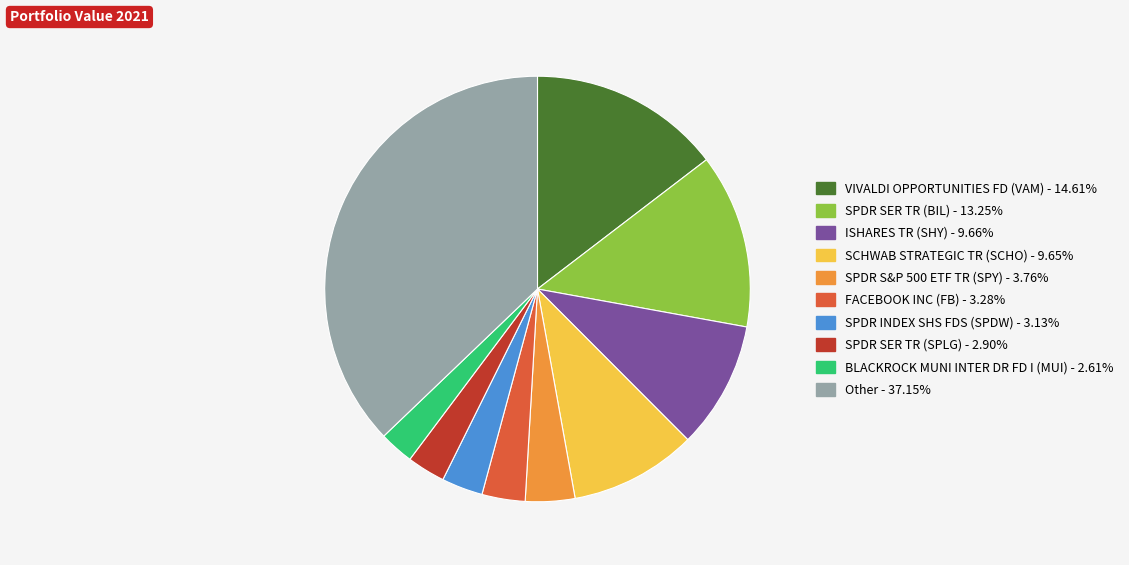

What is the largest slice in the pie chart?

Other